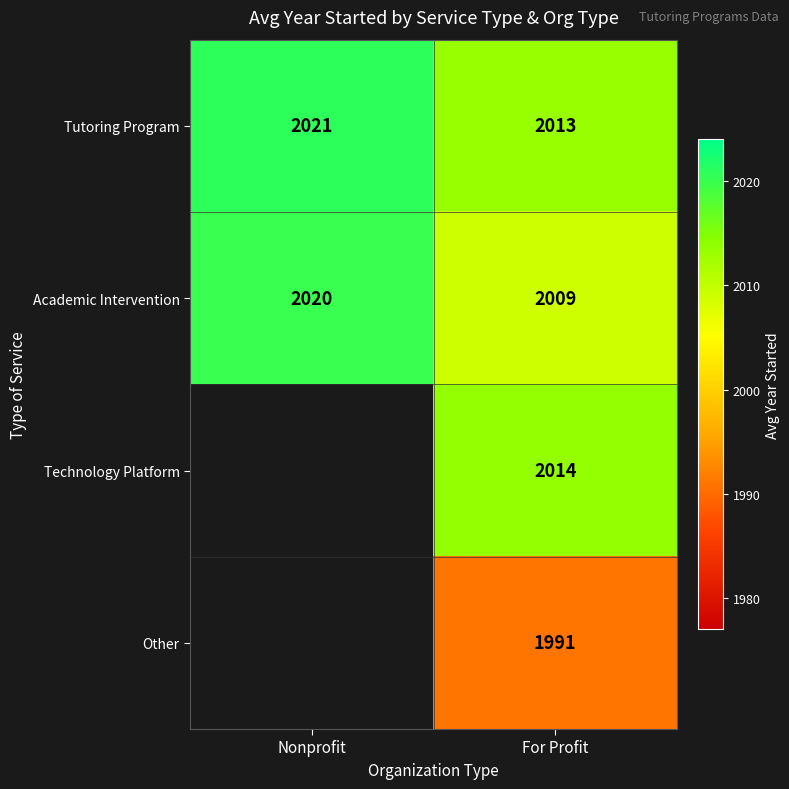

What is the sum of all Tutoring Program values?

4034.0